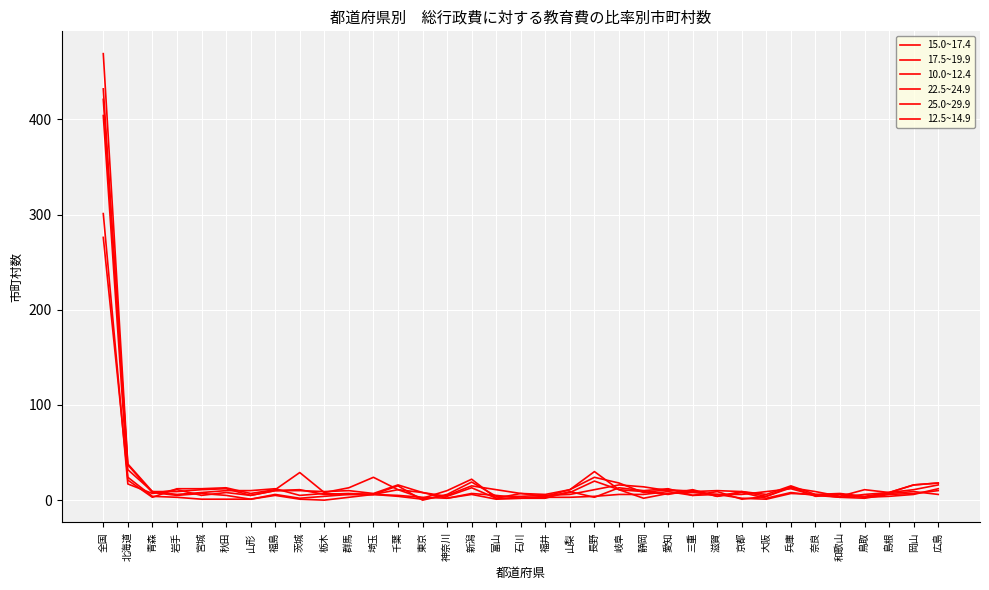

True or false: 15.0~17.4 has more than 2 interior local peaks.

True